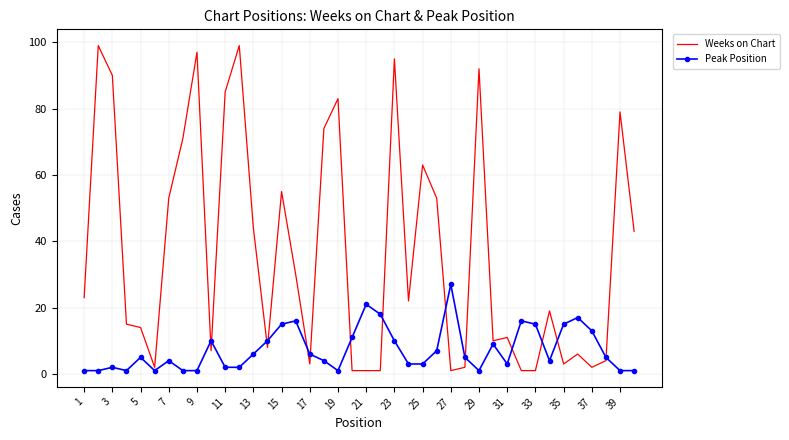

Which series has the widest spread of values?

Weeks on Chart